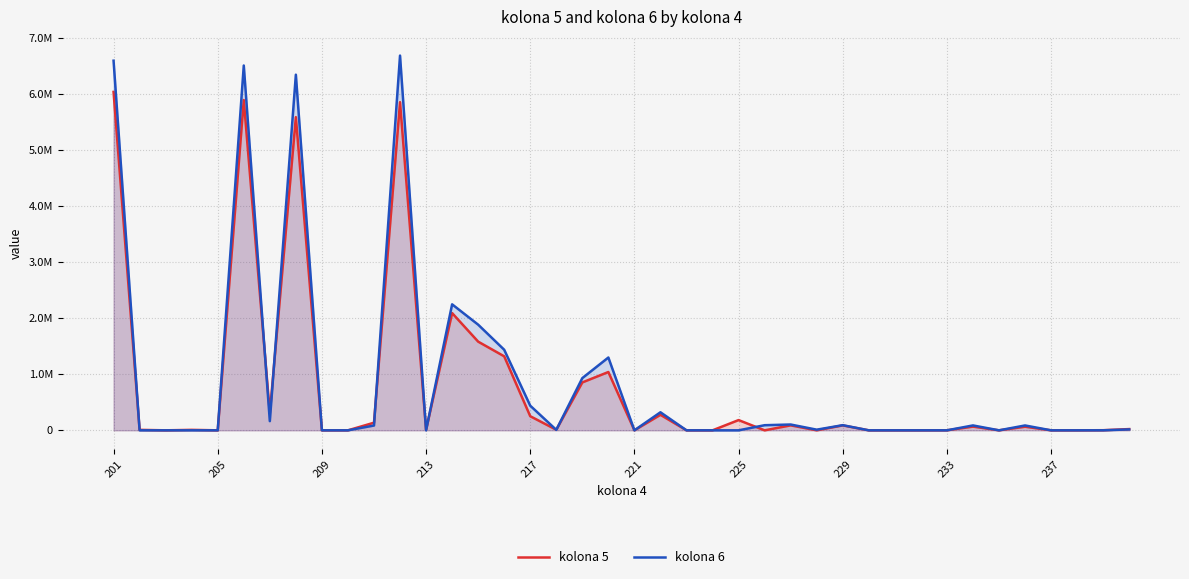

Does the chart have visible grid lines?

Yes